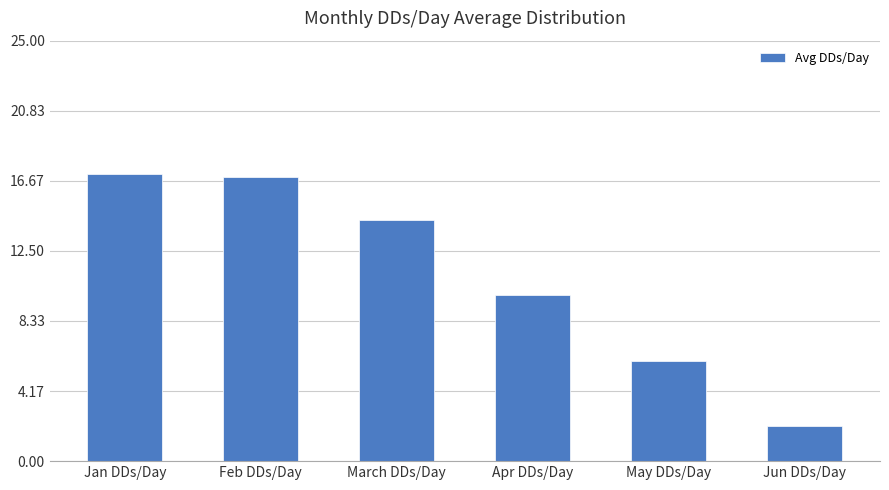

What is the sum of all values?

66.2